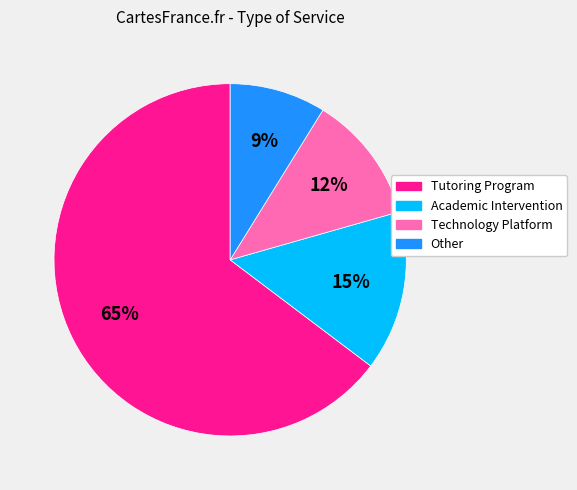

How many slices are in this pie chart?

4